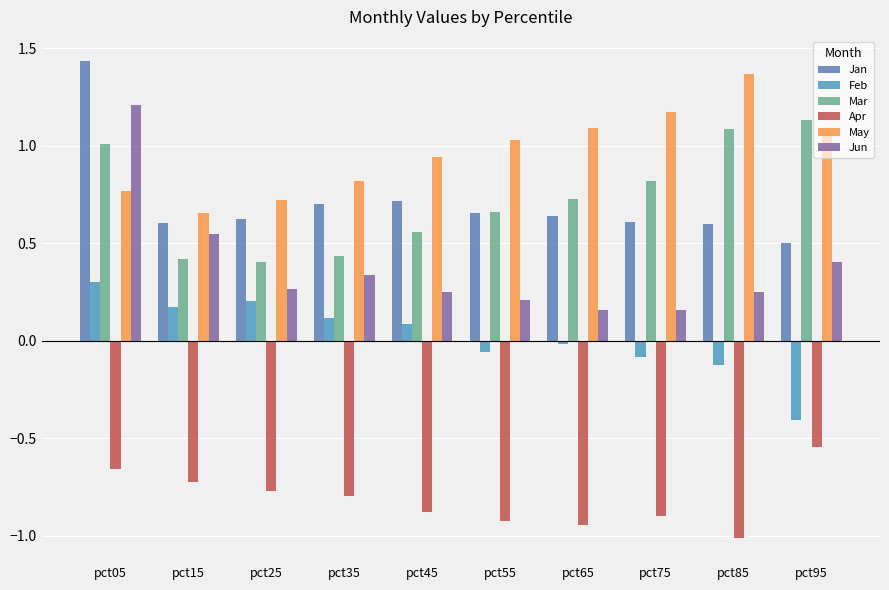

How many categories are shown in the chart?

10